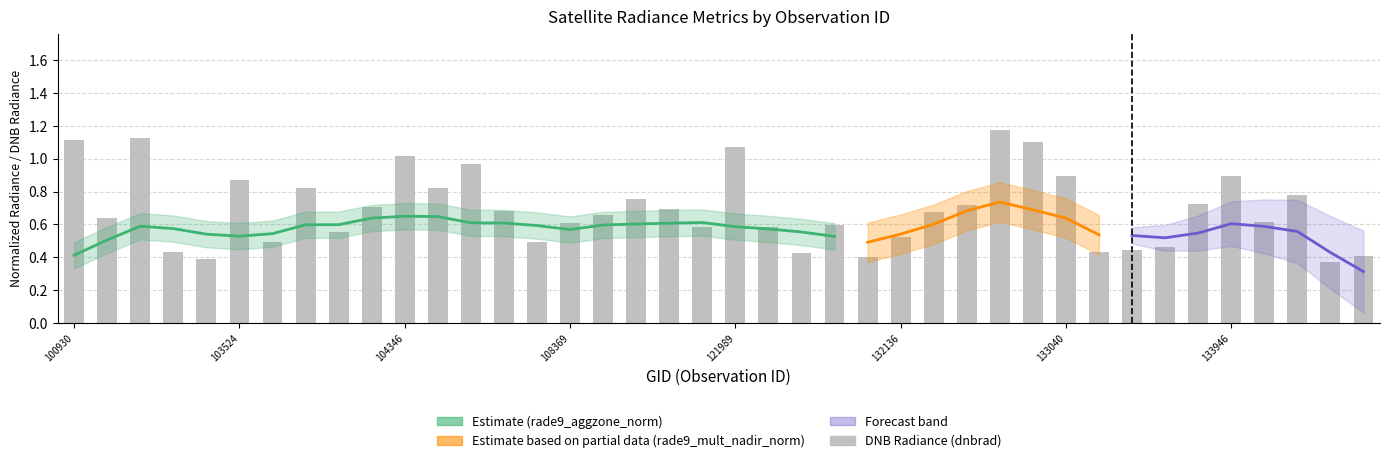

Count the number of categories in the chart.

40